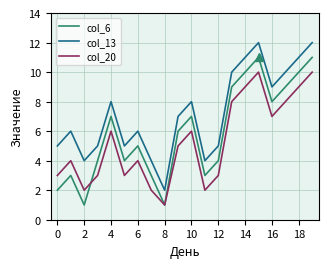

Reading left to right, extract all data points from this chart.

col_6: 2	3	1	4	7	4	5	3	1	6	7	3	4	9	10	11	8	9	10	11
col_13: 5	6	4	5	8	5	6	4	2	7	8	4	5	10	11	12	9	10	11	12
col_20: 3	4	2	3	6	3	4	2	1	5	6	2	3	8	9	10	7	8	9	10